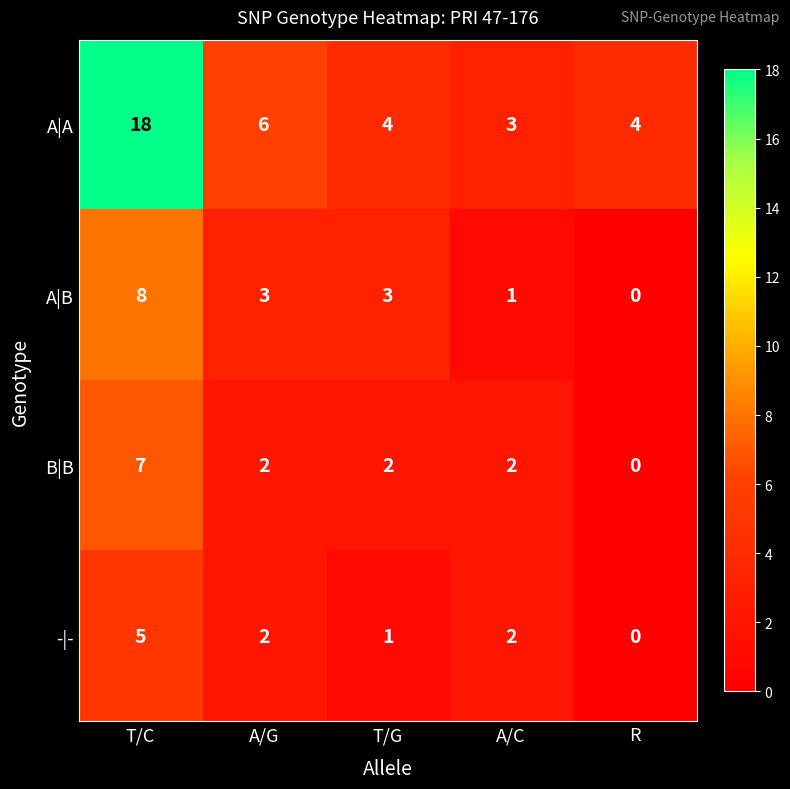

At which category does the chart reach its minimum across all series?

R